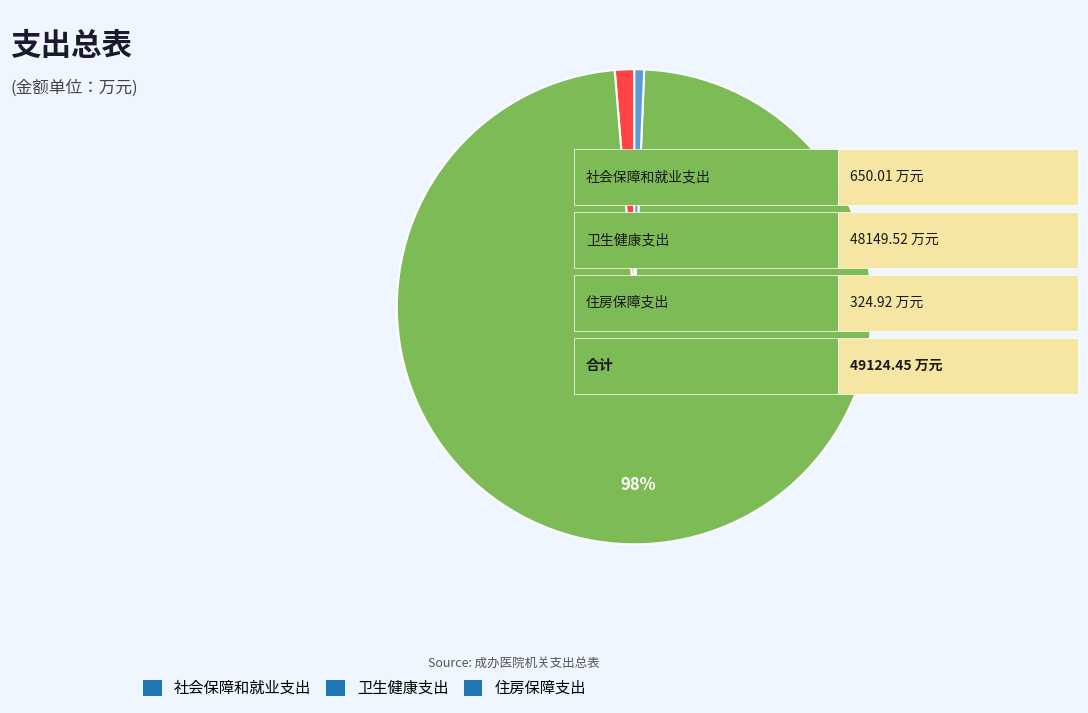

Does 卫生健康支出 account for over 50% of the chart?

Yes